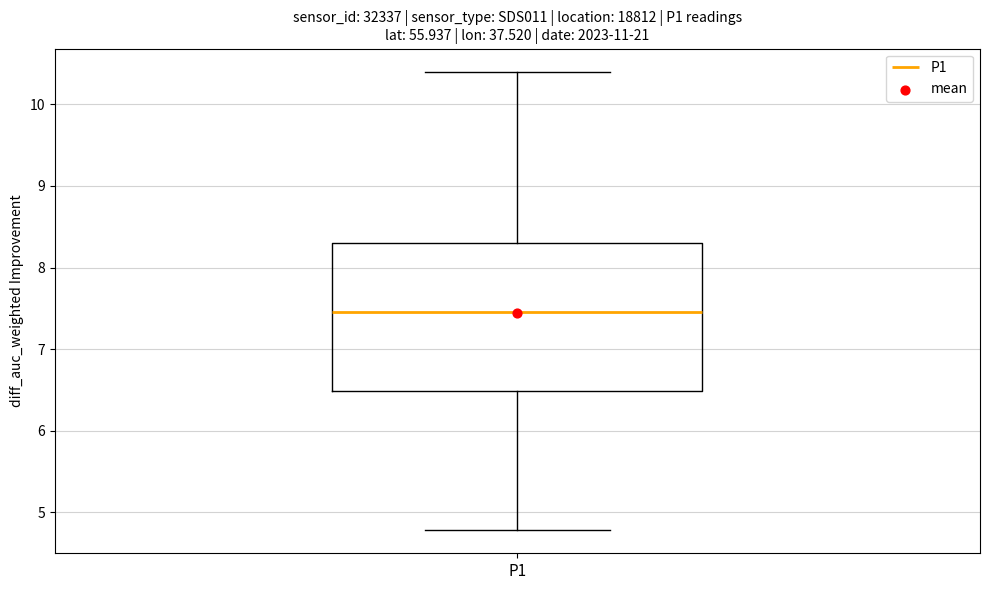

Where does the upper whisker of the box for P1 end on the y-axis? The values are not printed on the chart, so give them approximately, as read against the axis.

10.4